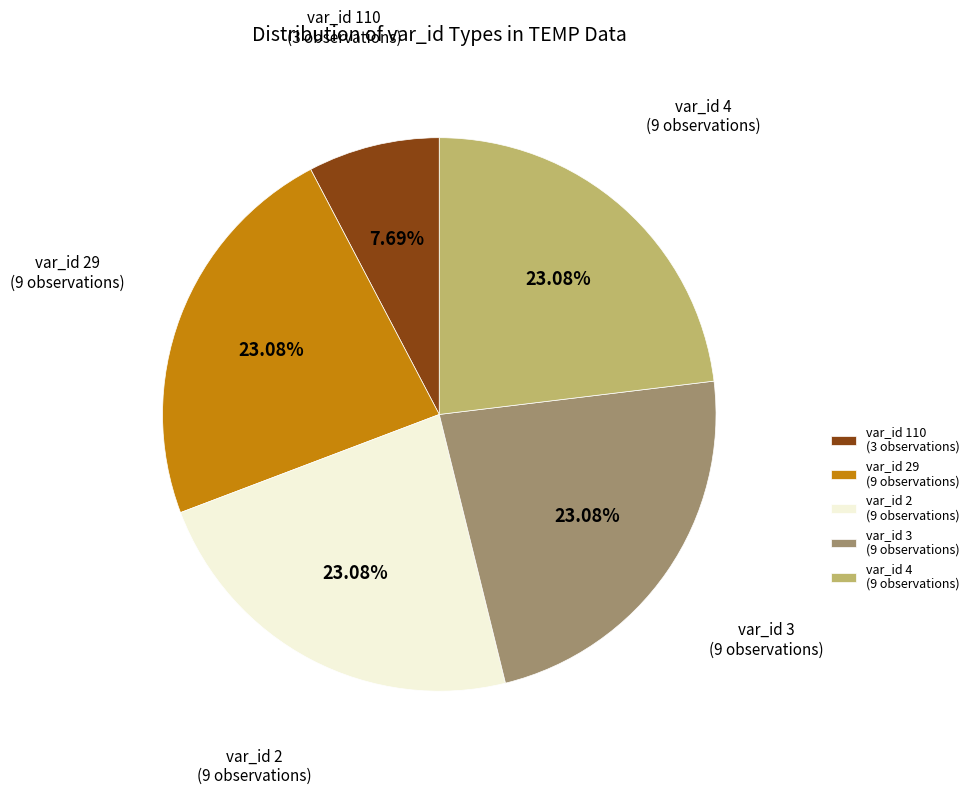

Does any single category account for the majority?

No